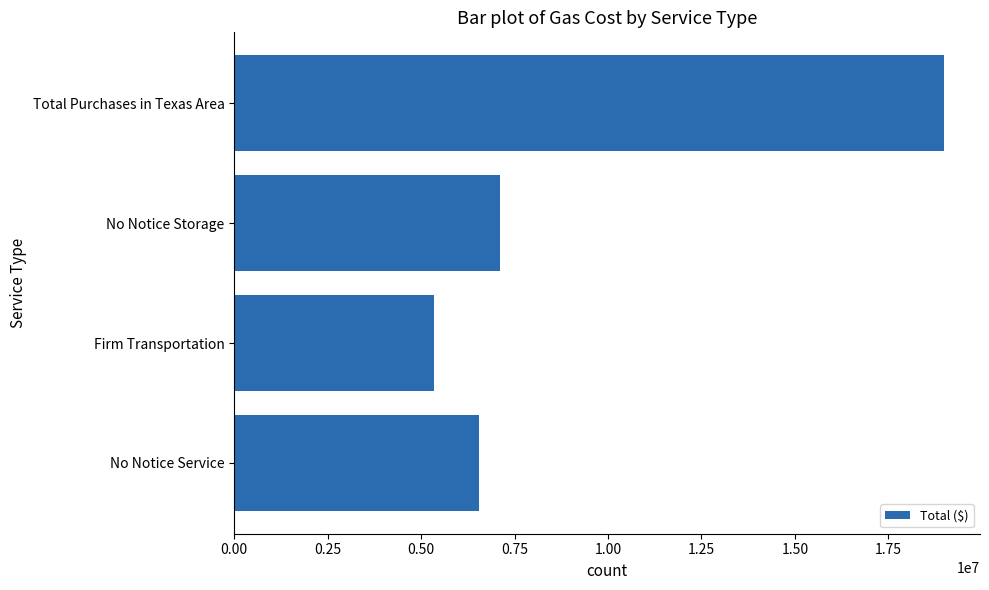

Is it true that the value at Total Purchases in Texas Area is 9185159?

False